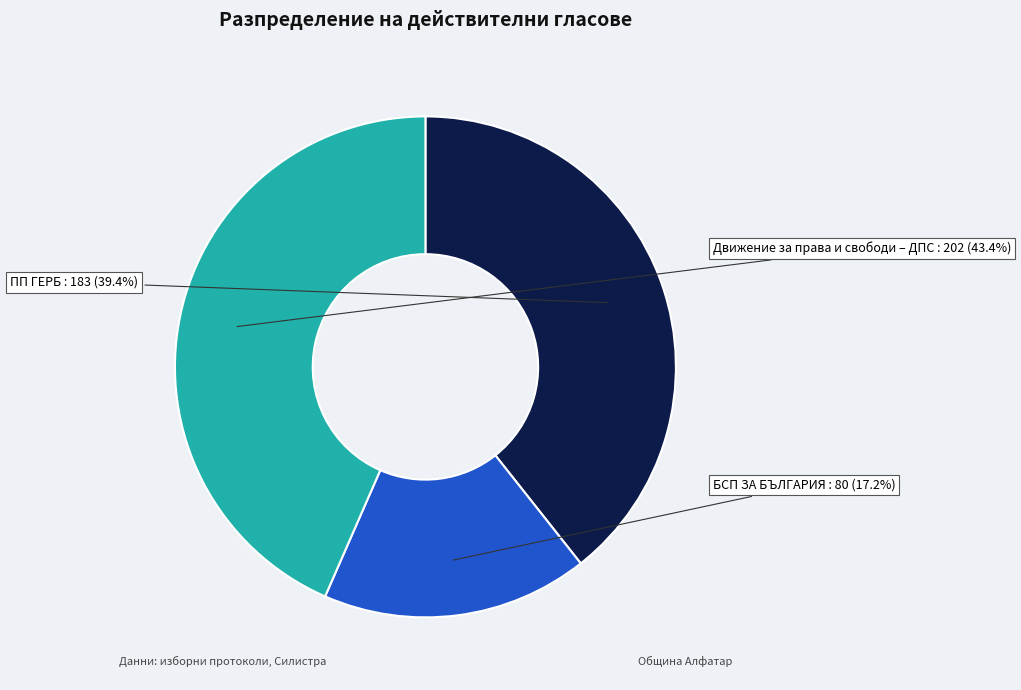

Between Движение за права и свободи – ДПС and БСП ЗА БЪЛГАРИЯ, which is larger?

Движение за права и свободи – ДПС